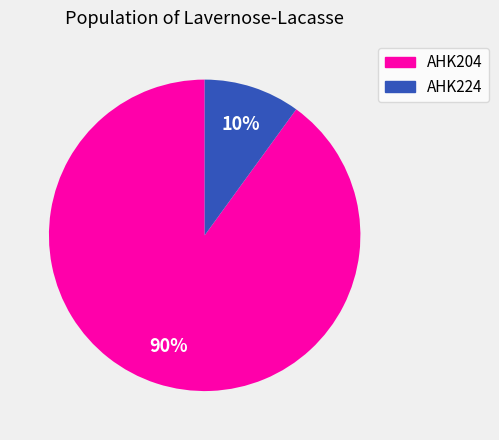

How many slices are in this pie chart?

2